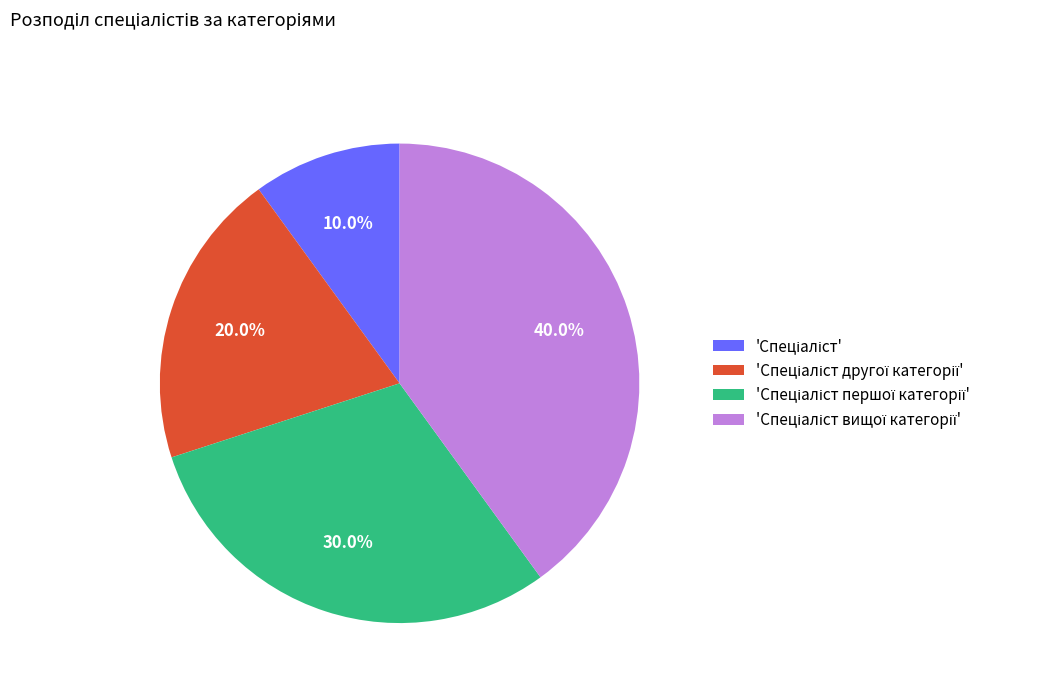

Does any single category account for the majority?

No